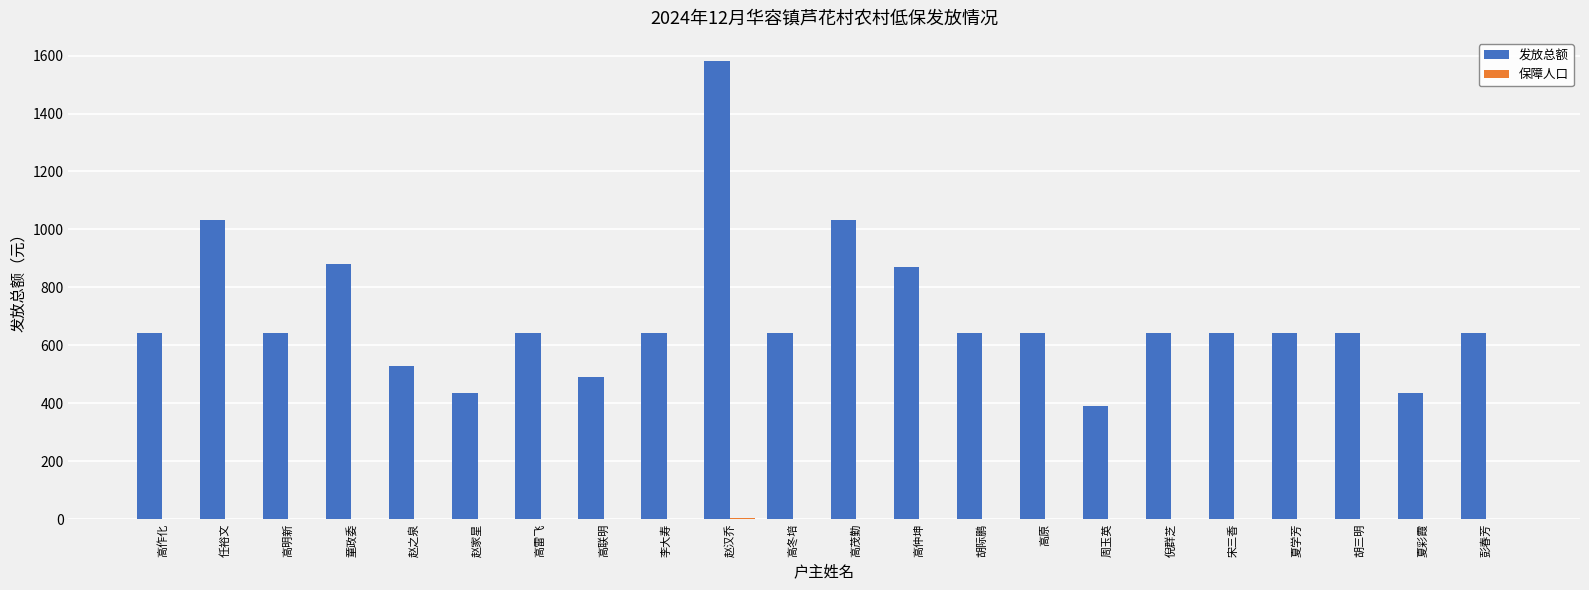

The value of 发放总额 at 彭春芳 is 256. True or false?

False